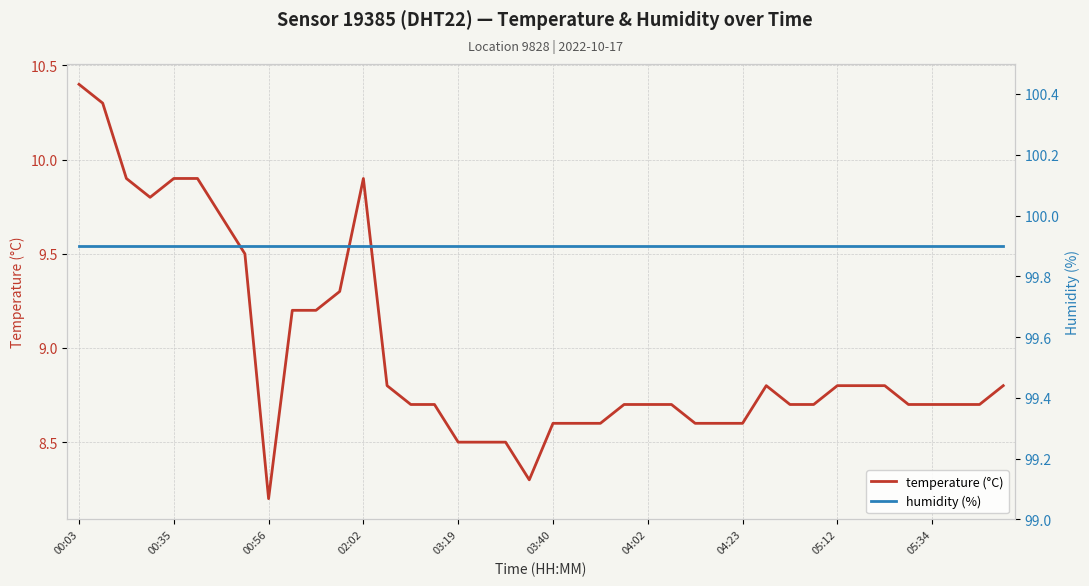

What is the sum of all humidity (%) values?

3996.0